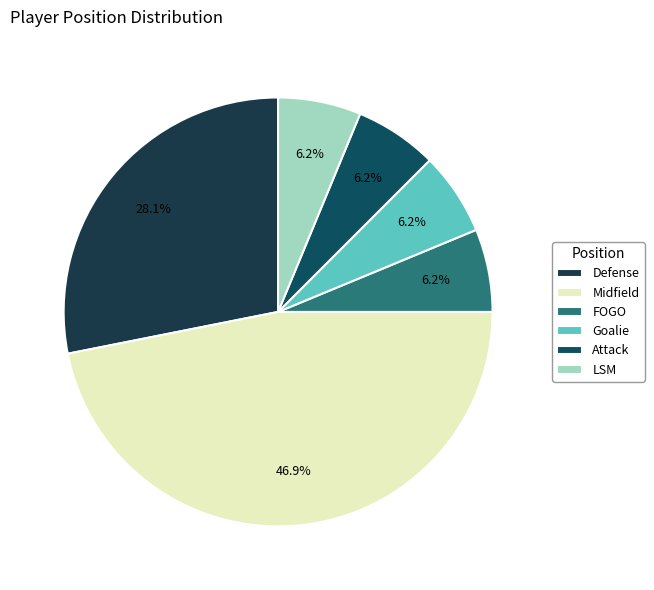

Between Attack and Midfield, which is larger?

Midfield